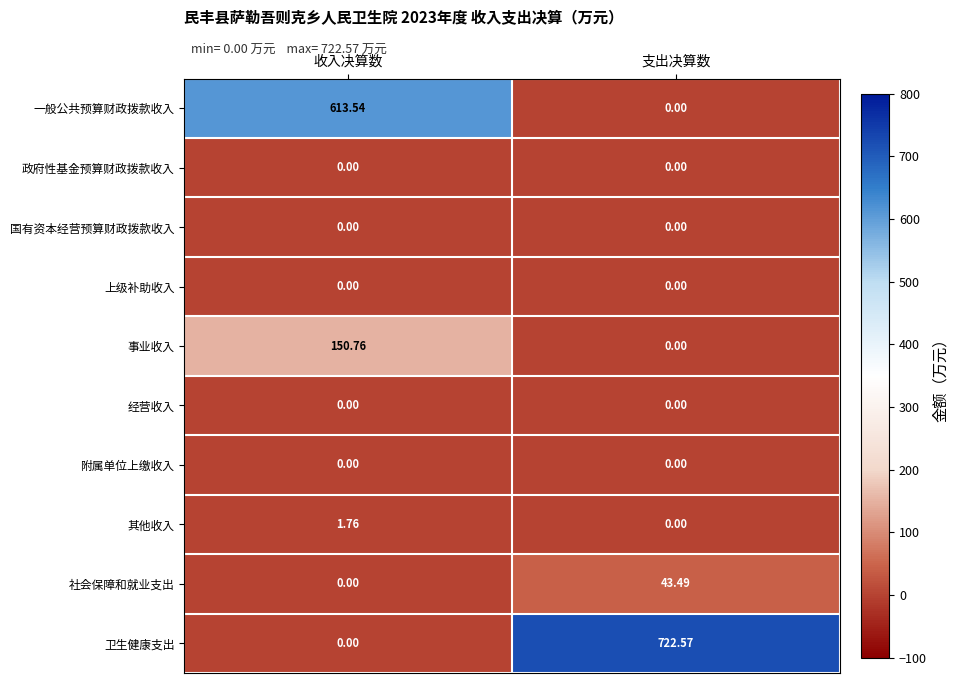

Which series has the largest total across all categories?

卫生健康支出